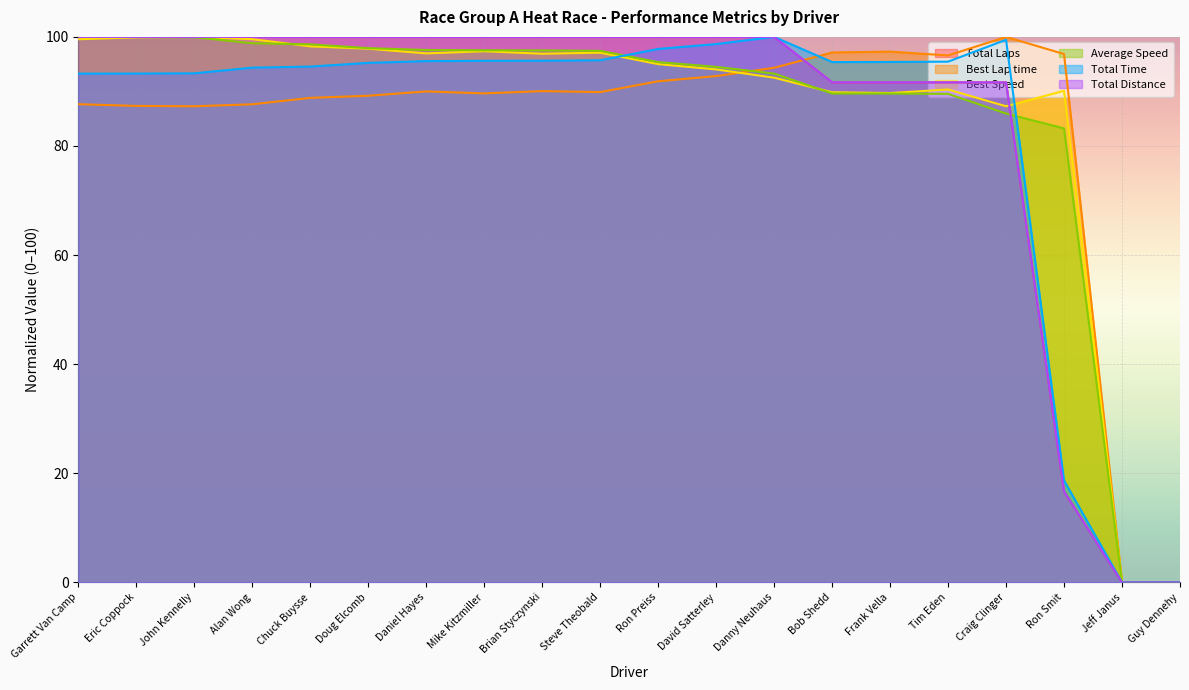

Reading right to left, list all the values displayed in this chart.

Total Laps: Guy Dennehy=0.0	Jeff Janus=0.0	Ron Smit=16.7	Craig Clinger=91.7	Tim Eden=91.7	Frank Vella=91.7	Bob Shedd=91.7	Danny Neuhaus=100.0	David Satterley=100.0	Ron Preiss=100.0	Steve Theobald=100.0	Brian Styczynski=100.0	Mike Kitzmiller=100.0	Daniel Hayes=100.0	Doug Elcomb=100.0	Chuck Buysse=100.0	Alan Wong=100.0	John Kennelly=100.0	Eric Coppock=100.0	Garrett Van Camp=100.0
Best Lap time: Guy Dennehy=0.0	Jeff Janus=0.0	Ron Smit=96.9	Craig Clinger=100.0	Tim Eden=96.6	Frank Vella=97.3	Bob Shedd=97.1	Danny Neuhaus=94.3	David Satterley=92.8	Ron Preiss=91.9	Steve Theobald=89.9	Brian Styczynski=90.1	Mike Kitzmiller=89.6	Daniel Hayes=90.0	Doug Elcomb=89.2	Chuck Buysse=88.8	Alan Wong=87.6	John Kennelly=87.3	Eric Coppock=87.3	Garrett Van Camp=87.7
Best Speed: Guy Dennehy=0.0	Jeff Janus=0.0	Ron Smit=90.1	Craig Clinger=87.3	Tim Eden=90.4	Frank Vella=89.7	Bob Shedd=89.8	Danny Neuhaus=92.5	David Satterley=94.0	Ron Preiss=95.0	Steve Theobald=97.1	Brian Styczynski=96.9	Mike Kitzmiller=97.4	Daniel Hayes=97.0	Doug Elcomb=97.8	Chuck Buysse=98.3	Alan Wong=99.6	John Kennelly=100.0	Eric Coppock=99.9	Garrett Van Camp=99.6
Average Speed: Guy Dennehy=0.0	Jeff Janus=0.0	Ron Smit=83.2	Craig Clinger=86.0	Tim Eden=89.6	Frank Vella=89.6	Bob Shedd=89.6	Danny Neuhaus=93.3	David Satterley=94.5	Ron Preiss=95.4	Steve Theobald=97.4	Brian Styczynski=97.5	Mike Kitzmiller=97.5	Daniel Hayes=97.6	Doug Elcomb=97.9	Chuck Buysse=98.6	Alan Wong=98.8	John Kennelly=99.9	Eric Coppock=100.0	Garrett Van Camp=100.0
Total Time: Guy Dennehy=0.0	Jeff Janus=0.0	Ron Smit=18.7	Craig Clinger=99.5	Tim Eden=95.5	Frank Vella=95.4	Bob Shedd=95.4	Danny Neuhaus=100.0	David Satterley=98.7	Ron Preiss=97.8	Steve Theobald=95.7	Brian Styczynski=95.6	Mike Kitzmiller=95.6	Daniel Hayes=95.6	Doug Elcomb=95.2	Chuck Buysse=94.6	Alan Wong=94.4	John Kennelly=93.3	Eric Coppock=93.3	Garrett Van Camp=93.3
Total Distance: Guy Dennehy=0.0	Jeff Janus=0.0	Ron Smit=16.7	Craig Clinger=91.7	Tim Eden=91.7	Frank Vella=91.7	Bob Shedd=91.7	Danny Neuhaus=100.0	David Satterley=100.0	Ron Preiss=100.0	Steve Theobald=100.0	Brian Styczynski=100.0	Mike Kitzmiller=100.0	Daniel Hayes=100.0	Doug Elcomb=100.0	Chuck Buysse=100.0	Alan Wong=100.0	John Kennelly=100.0	Eric Coppock=100.0	Garrett Van Camp=100.0